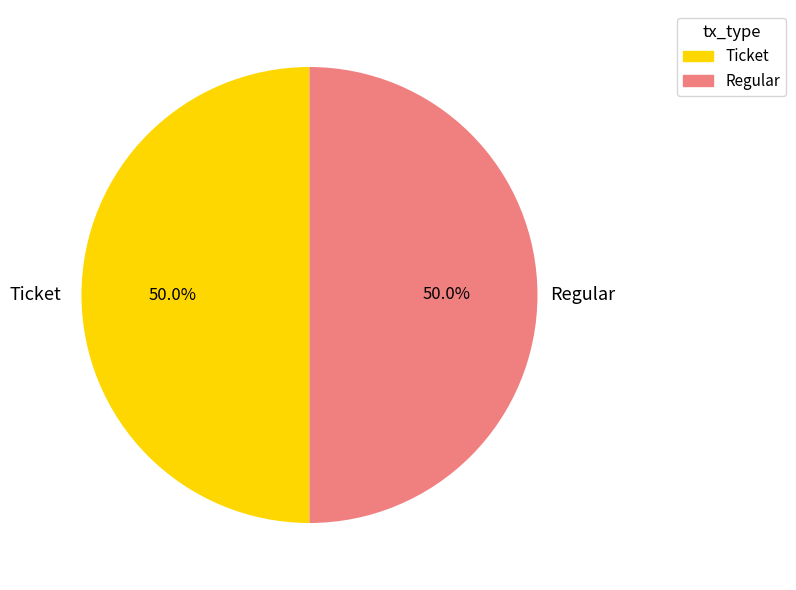

What percentage is NOT represented by Ticket?

50.0%